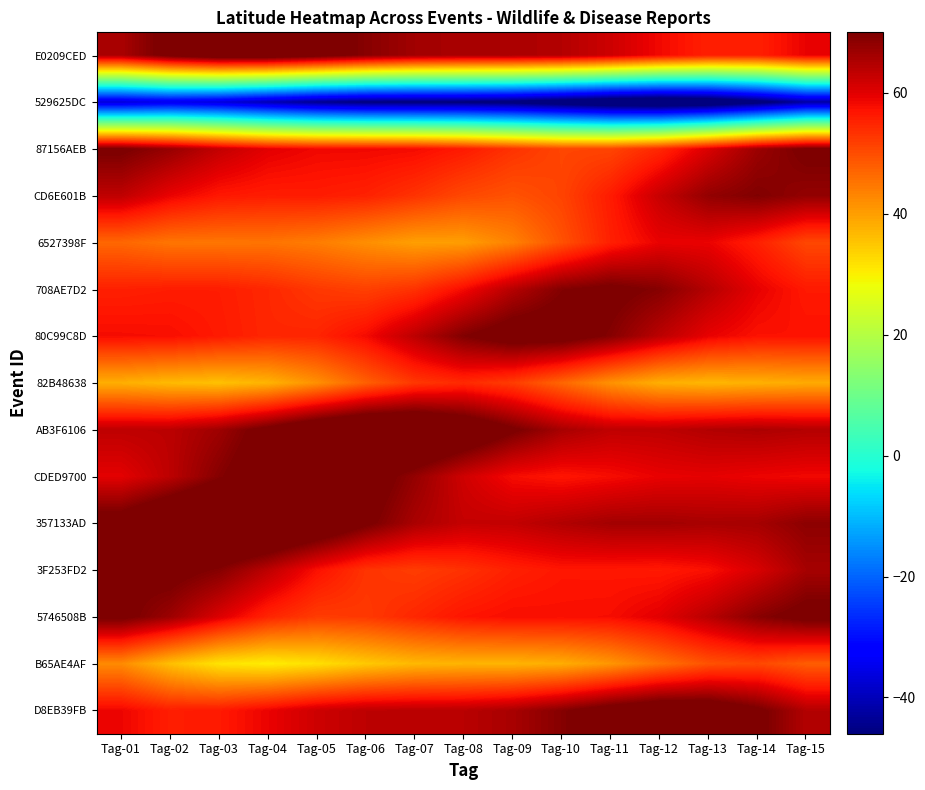

Reading right to left, list all the values displayed in this chart.

E0209CED: Tag-15=59.3	Tag-14=55.6	Tag-13=55.5	Tag-12=58.4	Tag-11=62.0	Tag-10=64.6	Tag-09=65.4	Tag-08=65.5	Tag-07=66.4	Tag-06=69.0	Tag-05=72.6	Tag-04=75.4	Tag-03=75.4	Tag-02=71.7	Tag-01=65.5
529625DC: Tag-15=-42.2	Tag-14=-48.8	Tag-13=-54.0	Tag-12=-55.8	Tag-11=-54.3	Tag-10=-51.1	Tag-09=-48.2	Tag-08=-46.8	Tag-07=-46.7	Tag-06=-46.3	Tag-05=-44.3	Tag-04=-40.6	Tag-03=-36.8	Tag-02=-35.1	Tag-01=-37.0
87156AEB: Tag-15=70.7	Tag-14=66.9	Tag-13=60.7	Tag-12=54.6	Tag-11=51.0	Tag-10=50.9	Tag-09=53.3	Tag-08=56.2	Tag-07=58.1	Tag-06=58.4	Tag-05=58.5	Tag-04=59.8	Tag-03=63.1	Tag-02=67.4	Tag-01=70.6
CD6E601B: Tag-15=67.7	Tag-14=69.7	Tag-13=67.8	Tag-12=62.6	Tag-11=56.1	Tag-10=51.1	Tag-09=49.3	Tag-08=50.5	Tag-07=53.2	Tag-06=55.3	Tag-05=56.0	Tag-04=55.9	Tag-03=56.5	Tag-02=59.1	Tag-01=63.4
6527398F: Tag-15=50.6	Tag-14=55.5	Tag-13=59.1	Tag-12=59.2	Tag-11=55.5	Tag-10=49.4	Tag-09=43.5	Tag-08=40.1	Tag-07=39.9	Tag-06=41.9	Tag-05=44.1	Tag-04=45.1	Tag-03=45.0	Tag-02=45.0	Tag-01=46.8
708AE7D2: Tag-15=56.3	Tag-14=59.4	Tag-13=64.3	Tag-12=69.1	Tag-11=71.2	Tag-10=69.4	Tag-09=64.3	Tag-08=58.0	Tag-07=53.3	Tag-06=51.6	Tag-05=52.6	Tag-04=54.6	Tag-03=55.9	Tag-02=55.9	Tag-01=55.5
80C99C8D: Tag-15=57.3	Tag-14=57.2	Tag-13=59.3	Tag-12=63.8	Tag-11=69.1	Tag-10=73.0	Tag-09=73.3	Tag-08=69.7	Tag-07=63.7	Tag-06=58.1	Tag-05=55.0	Tag-04=54.7	Tag-03=56.3	Tag-02=57.7	Tag-01=57.9
82B48638: Tag-15=38.4	Tag-14=37.7	Tag-13=36.9	Tag-12=37.9	Tag-11=41.5	Tag-10=46.9	Tag-09=52.0	Tag-08=54.3	Tag-07=52.6	Tag-06=47.6	Tag-05=41.7	Tag-04=37.3	Tag-03=35.8	Tag-02=36.5	Tag-01=37.9
AB3F6106: Tag-15=64.6	Tag-14=65.3	Tag-13=64.7	Tag-12=63.5	Tag-11=63.4	Tag-10=65.8	Tag-09=70.7	Tag-08=76.5	Tag-07=80.6	Tag-06=80.9	Tag-05=77.5	Tag-04=71.9	Tag-03=66.7	Tag-02=63.8	Tag-01=63.5
CDED9700: Tag-15=58.4	Tag-14=58.9	Tag-13=59.6	Tag-12=59.3	Tag-11=57.8	Tag-10=56.8	Tag-09=57.9	Tag-08=61.8	Tag-07=67.7	Tag-06=73.0	Tag-05=75.5	Tag-04=73.9	Tag-03=69.2	Tag-02=63.7	Tag-01=59.8
357133AD: Tag-15=68.5	Tag-14=66.0	Tag-13=65.7	Tag-12=66.3	Tag-11=66.2	Tag-10=64.8	Tag-09=63.1	Tag-08=62.9	Tag-07=65.5	Tag-06=70.8	Tag-05=76.9	Tag-04=81.2	Tag-03=81.7	Tag-02=78.4	Tag-01=73.2
3F253FD2: Tag-15=65.9	Tag-14=60.9	Tag-13=57.5	Tag-12=56.3	Tag-11=56.6	Tag-10=56.7	Tag-09=55.5	Tag-08=53.4	Tag-07=52.0	Tag-06=53.1	Tag-05=57.4	Tag-04=63.6	Tag-03=69.2	Tag-02=71.7	Tag-01=70.3
5746508B: Tag-15=71.8	Tag-14=68.8	Tag-13=64.0	Tag-12=59.9	Tag-11=57.8	Tag-10=57.6	Tag-09=57.8	Tag-08=56.9	Tag-07=54.7	Tag-06=52.4	Tag-05=52.1	Tag-04=54.9	Tag-03=60.5	Tag-02=66.9	Tag-01=71.2
B65AE4AF: Tag-15=48.0	Tag-14=50.6	Tag-13=49.4	Tag-12=45.4	Tag-11=41.0	Tag-10=38.1	Tag-09=37.2	Tag-08=37.3	Tag-07=36.8	Tag-06=34.8	Tag-05=32.0	Tag-04=30.3	Tag-03=31.5	Tag-02=36.0	Tag-01=42.4
D8EB39FB: Tag-15=64.6	Tag-14=71.0	Tag-13=75.4	Tag-12=76.1	Tag-11=73.4	Tag-10=69.2	Tag-09=65.7	Tag-08=64.1	Tag-07=63.9	Tag-06=63.7	Tag-05=62.0	Tag-04=59.1	Tag-03=56.3	Tag-02=55.8	Tag-01=58.8